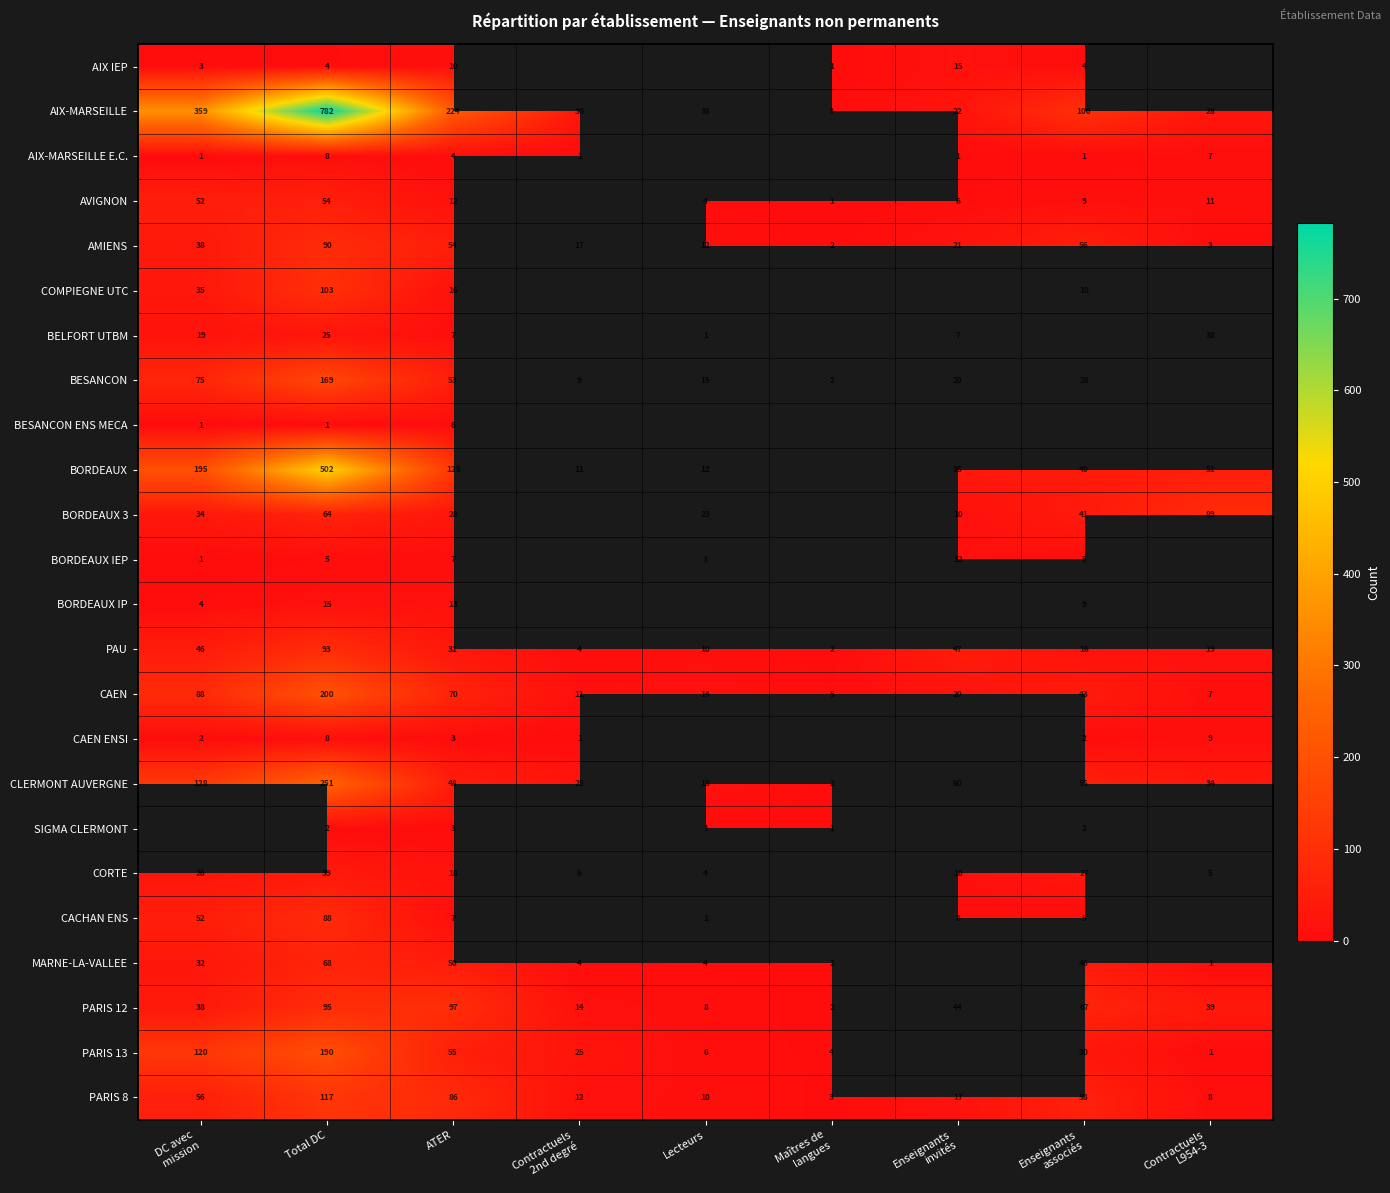

What is the sum of all AMIENS values?

293